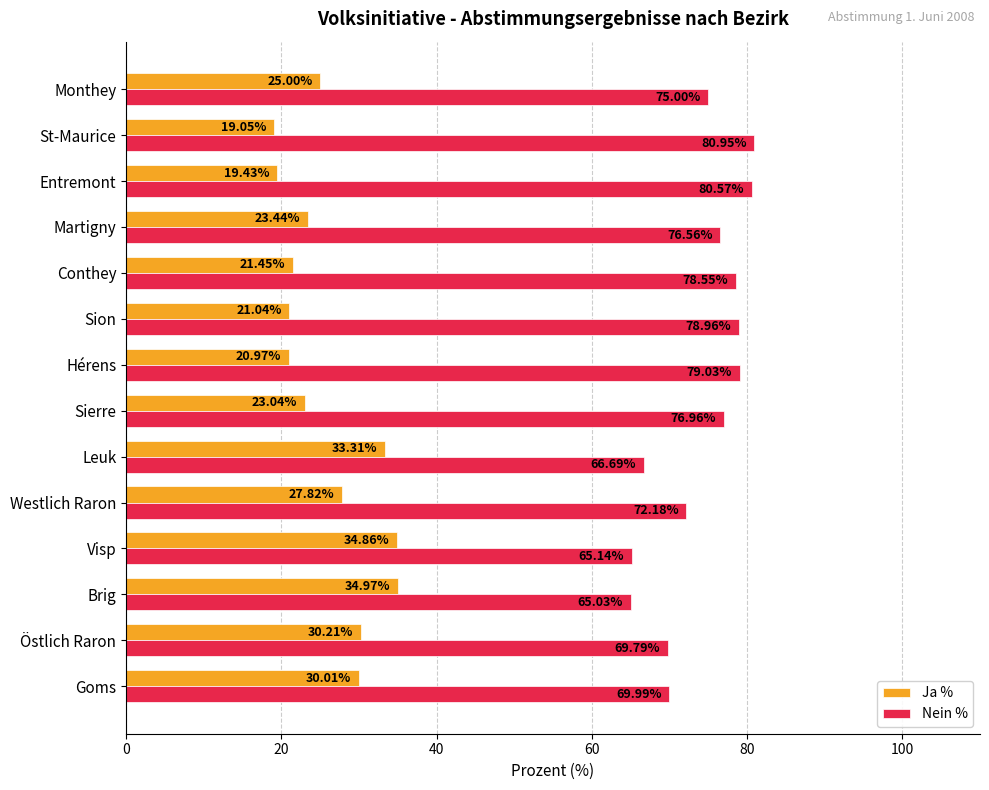

Which series has the largest total across all categories?

Nein %